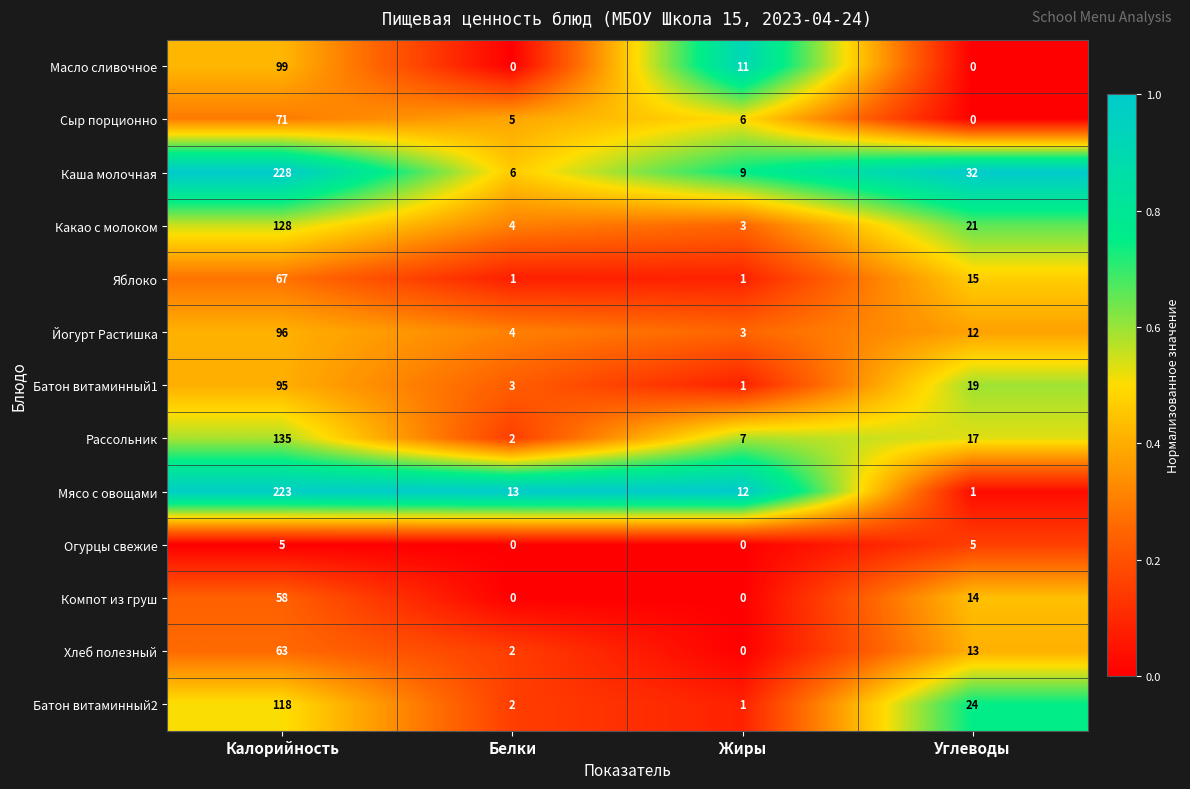

Rank the series by their maximum value, from lowest to highest.

Огурцы свежие, Компот из груш, Хлеб полезный, Яблоко, Сыр порционно, Батон витаминный1, Йогурт Растишка, Масло сливочное, Батон витаминный2, Какао с молоком, Рассольник, Мясо с овощами, Каша молочная